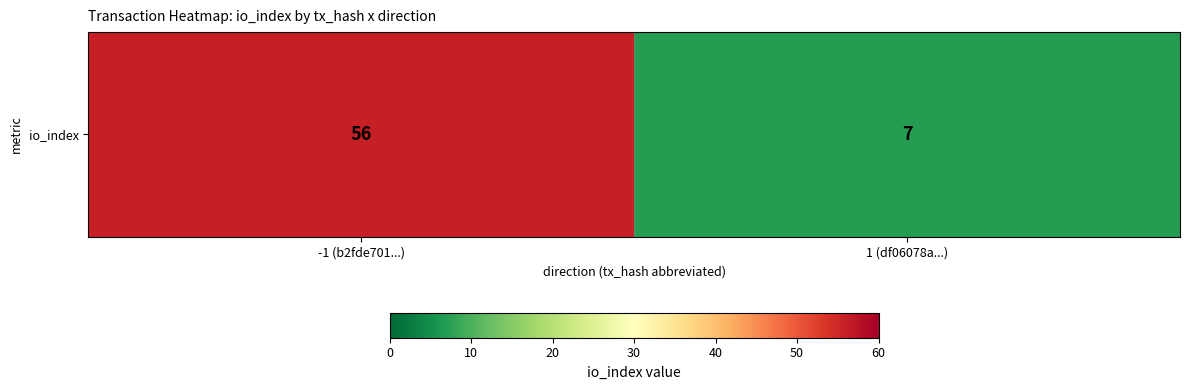

Count the values in the range 7 to 56.

2